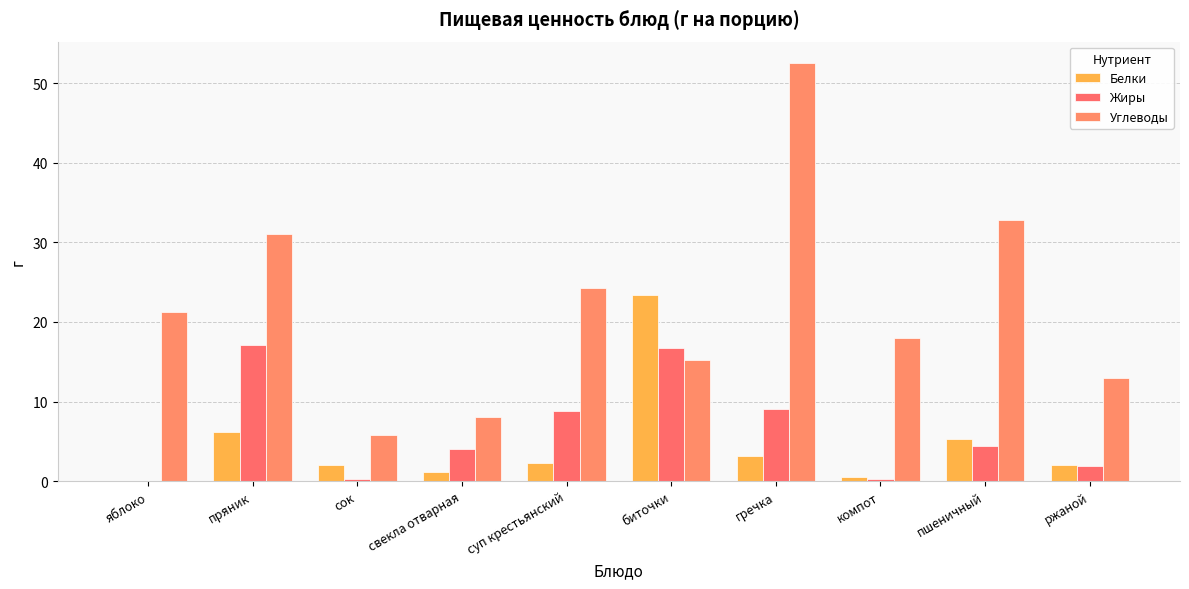

The Жиры series shows 4.0 at свекла отварная. True or false?

True